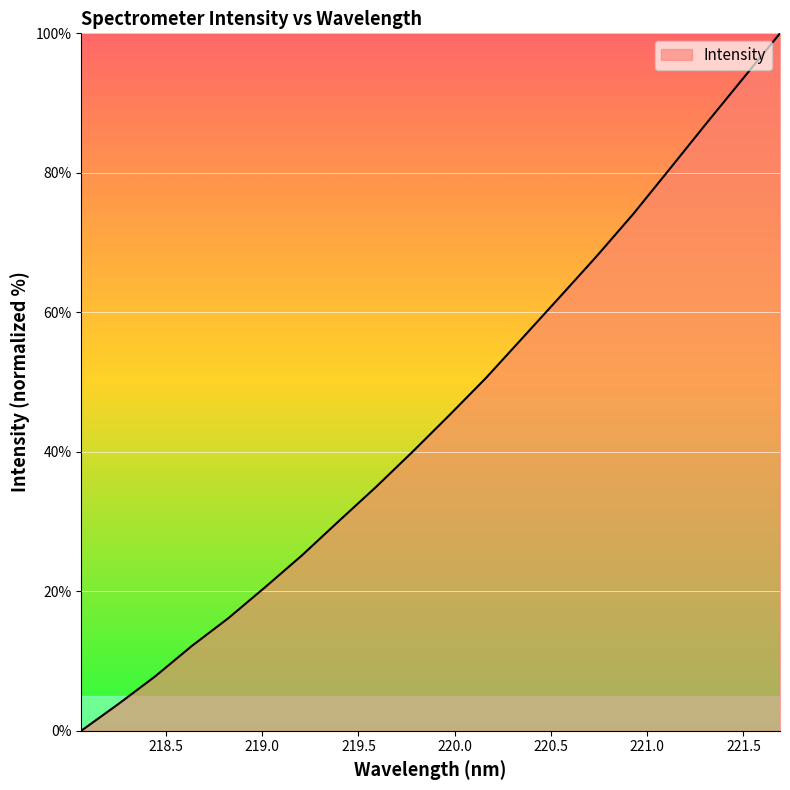

What is the difference between the maximum and minimum values?

100.0